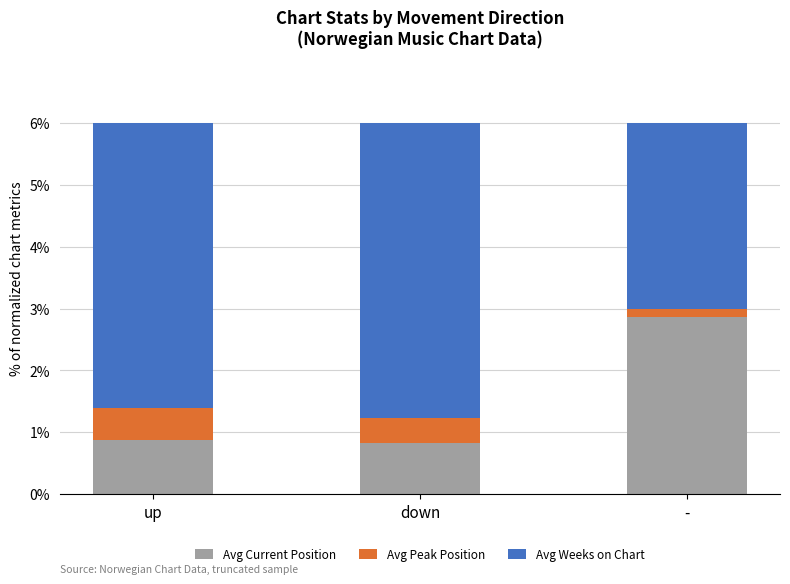

List the labels in order of Avg Current Position value, smallest first.

down, up, -